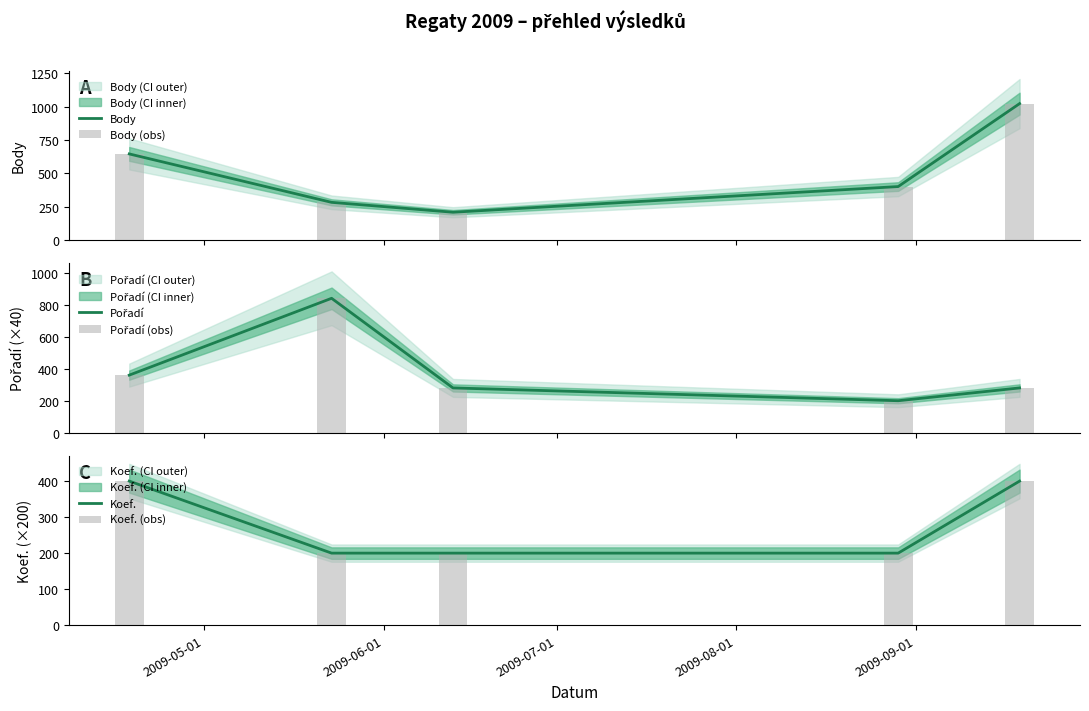

What is the label of the 5th bar from the left?

2009-09-01